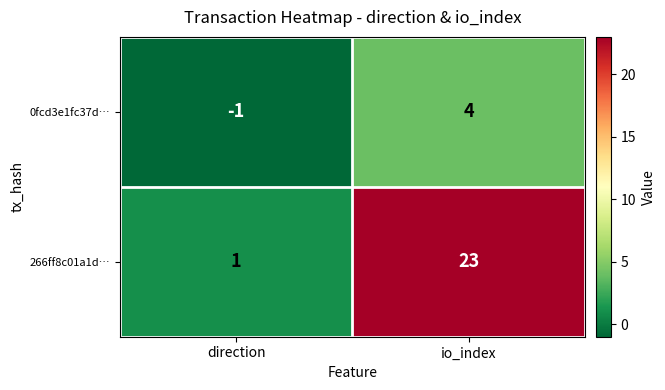

At which category is the sum across all series the highest?

io_index